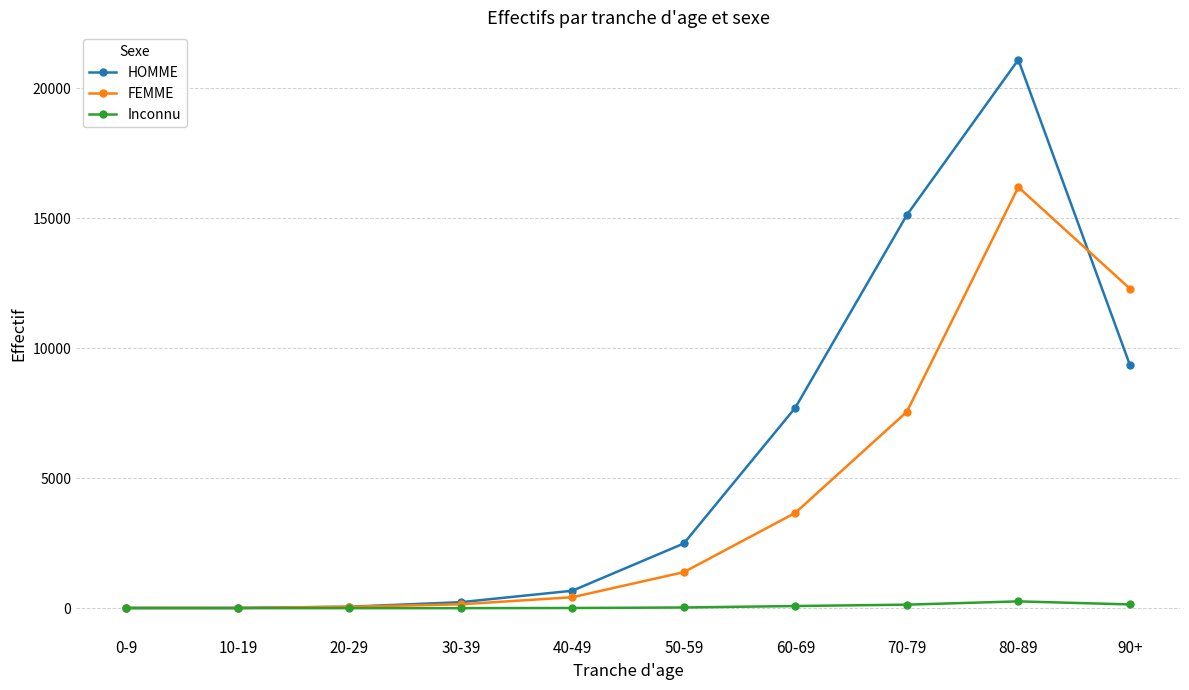

In Inconnu, how many points are lower than both neighbors (excluding endpoints)?

1